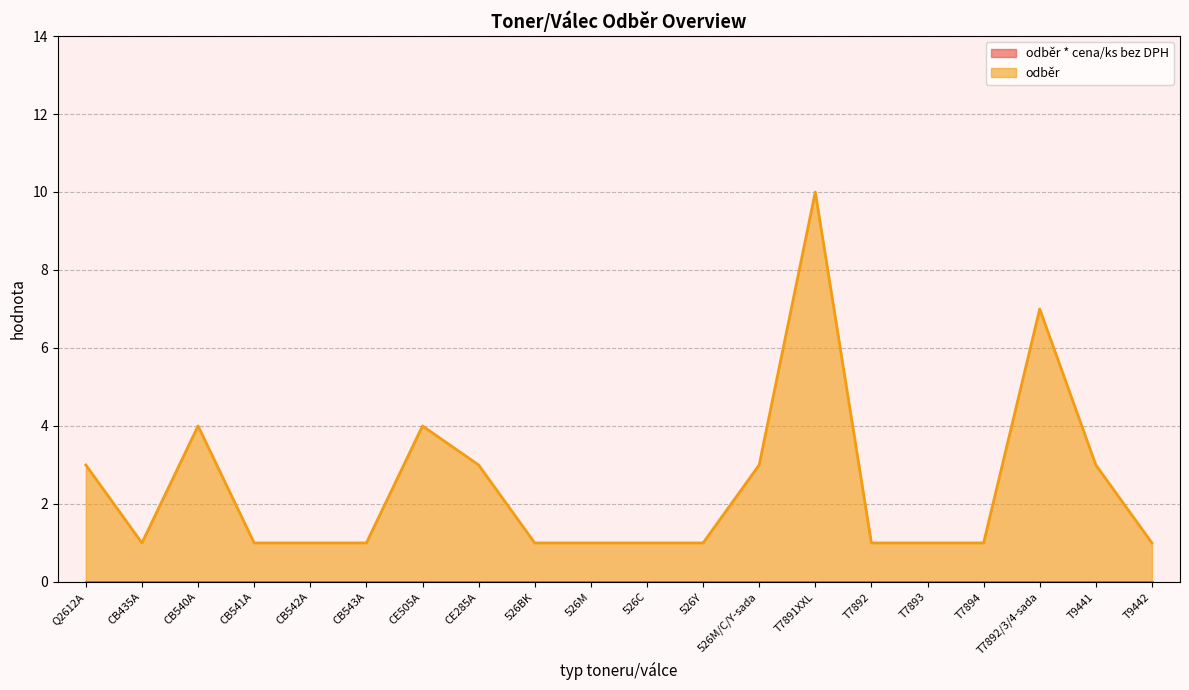

What is the maximum value shown in the chart?

10